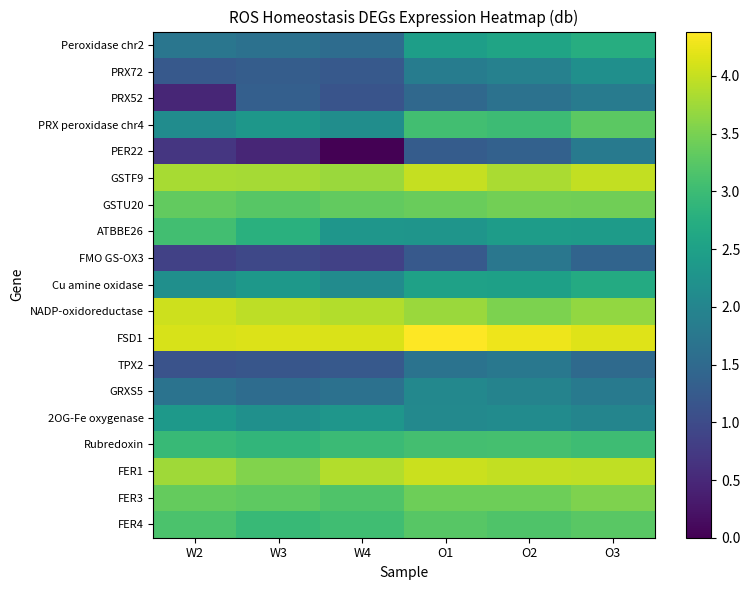

Which has a higher value, O3 or W4?

O3